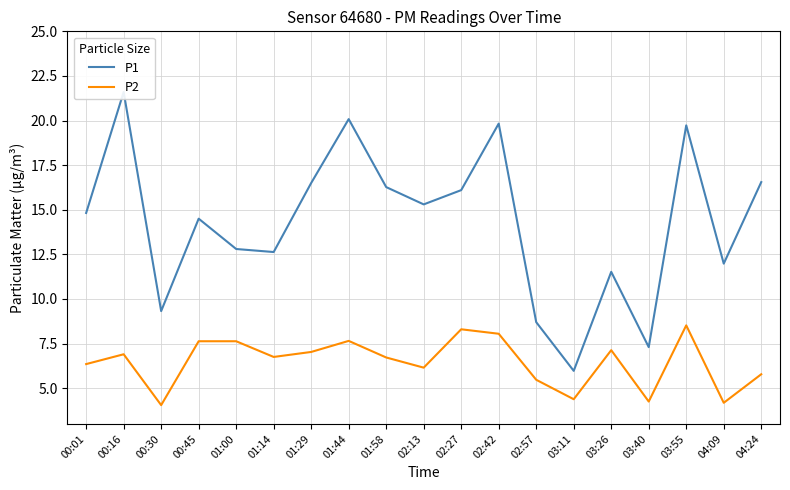

Which category has the lowest value in the P1 series?

03:11